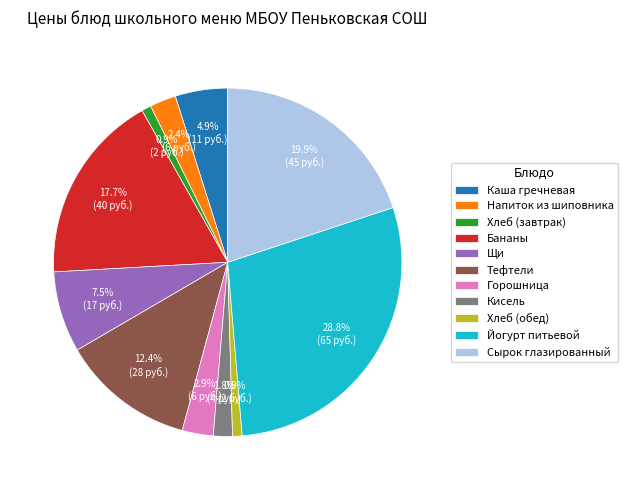

True or false: Напиток из шиповника accounts for 2% of the total.

True